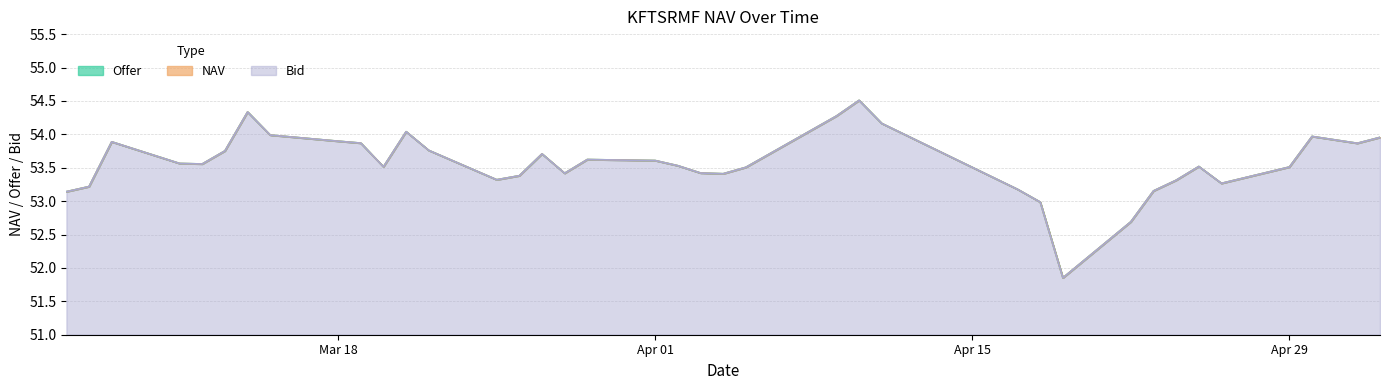

How many categories are shown in the chart?

38